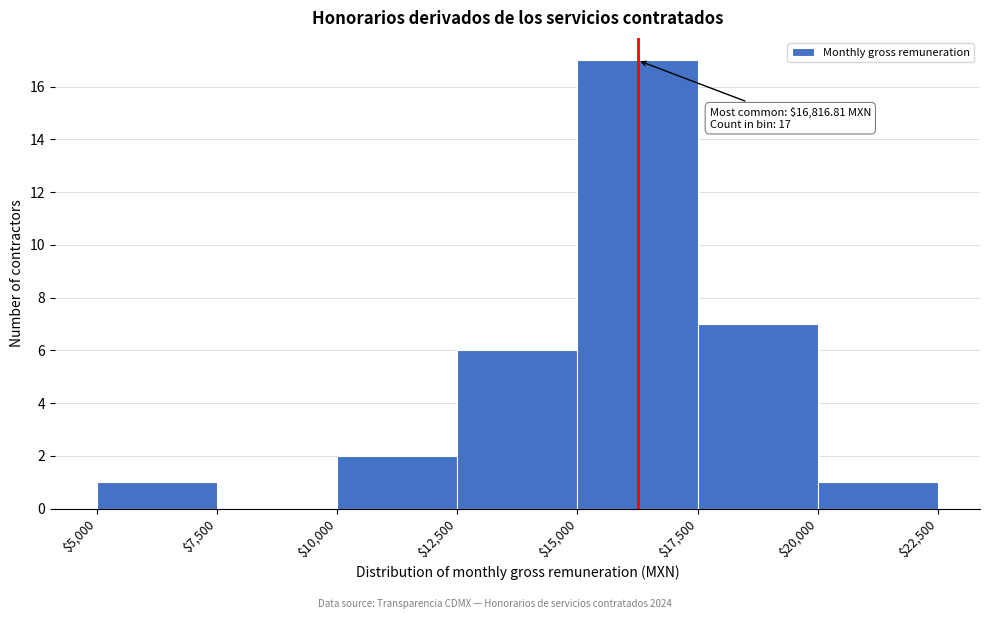

Over which range of the x-axis is the bar tallest?

$15,000 to $17,500